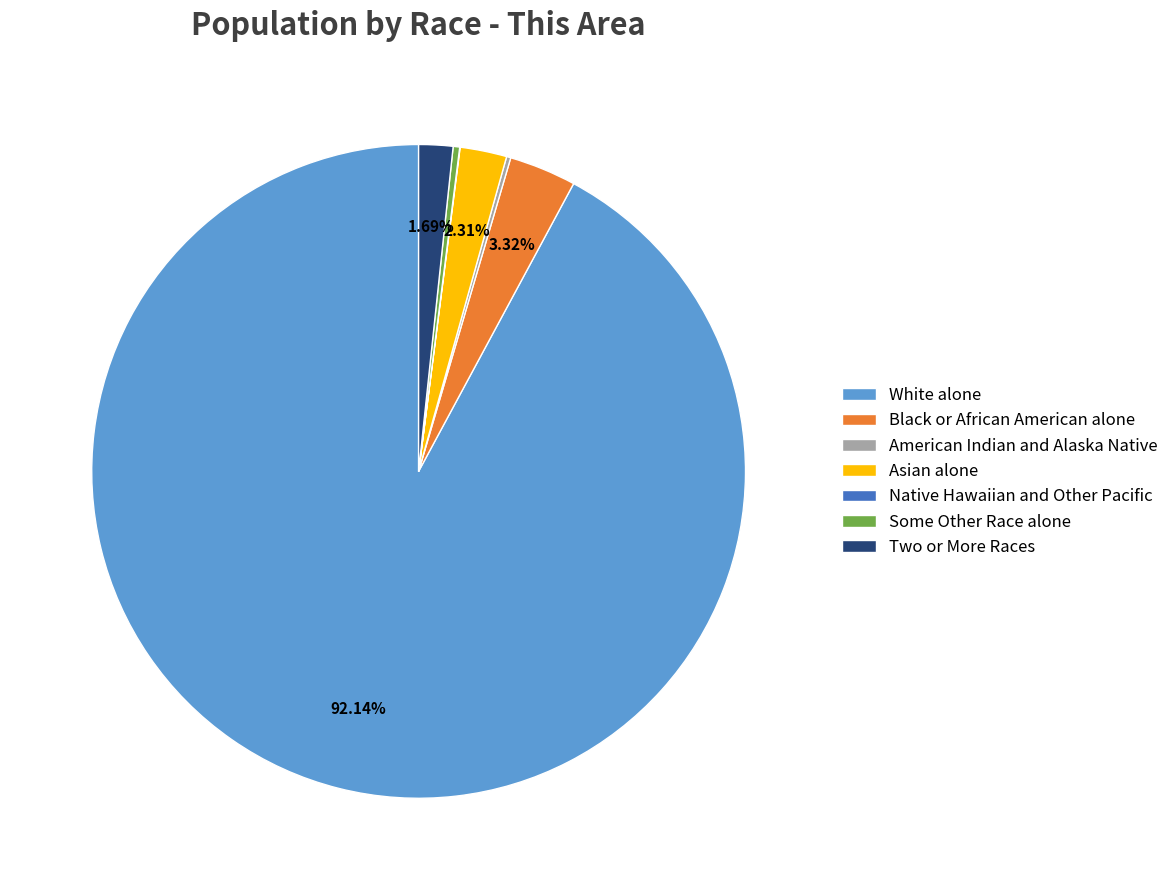

Which slice represents more than half of the pie?

White alone